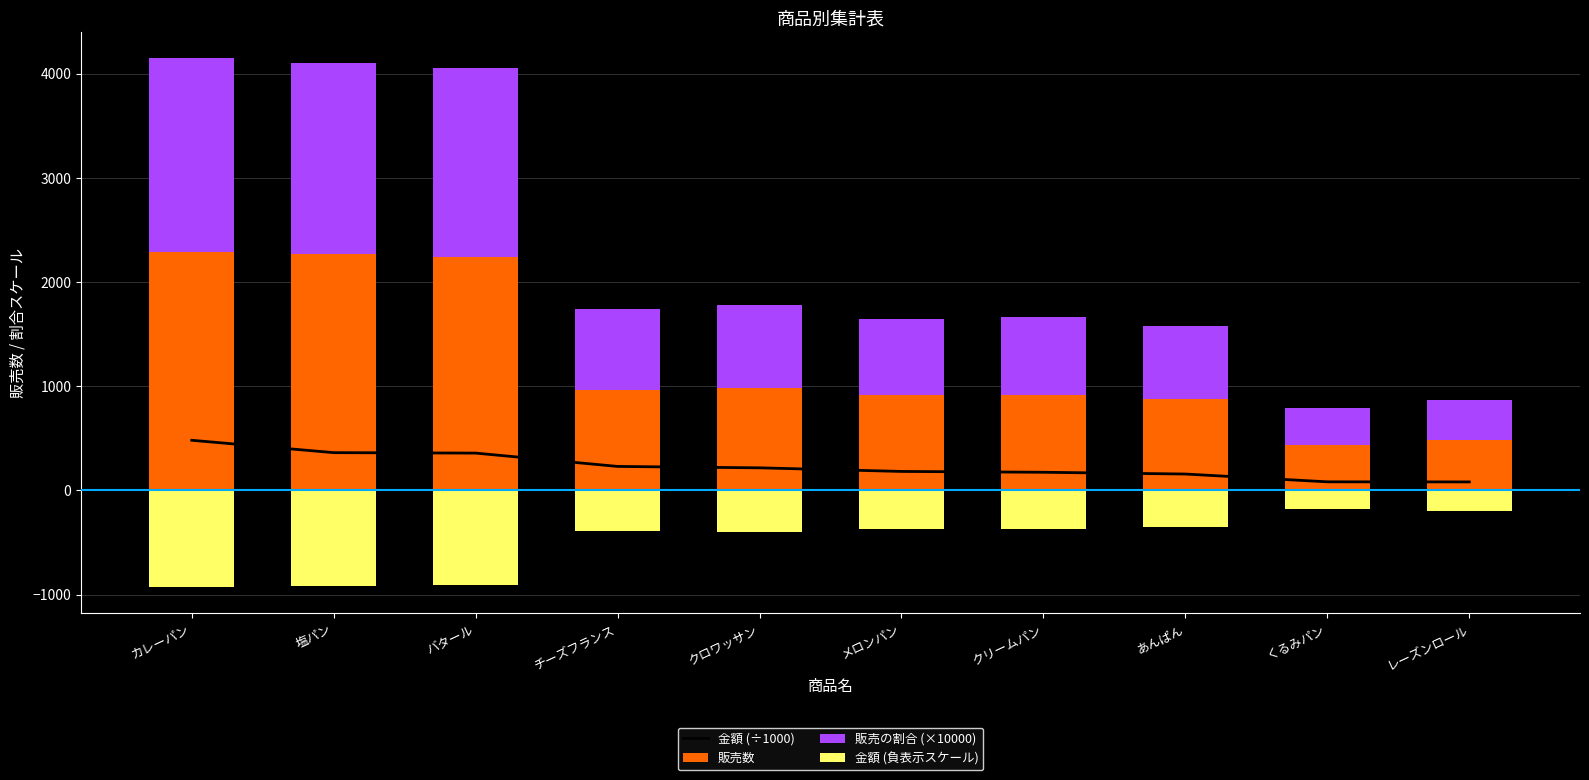

Reading left to right, list all the values displayed in this chart.

金額 (÷1000): 481.3	362.7	358.4	230.4	216.9	182.4	174.4	157.5	82.7	81.8
販売数: 2292.0	2267.0	2240.0	960.0	986.0	912.0	918.0	875.0	435.0	481.0
販売の割合 (×10000): 1853.5	1833.3	1811.4	776.3	797.3	737.5	742.4	707.6	351.8	389.0
金額 (負表示スケール): -926.7	-916.6	-905.7	-388.2	-398.7	-368.8	-371.2	-353.8	-175.9	-194.5